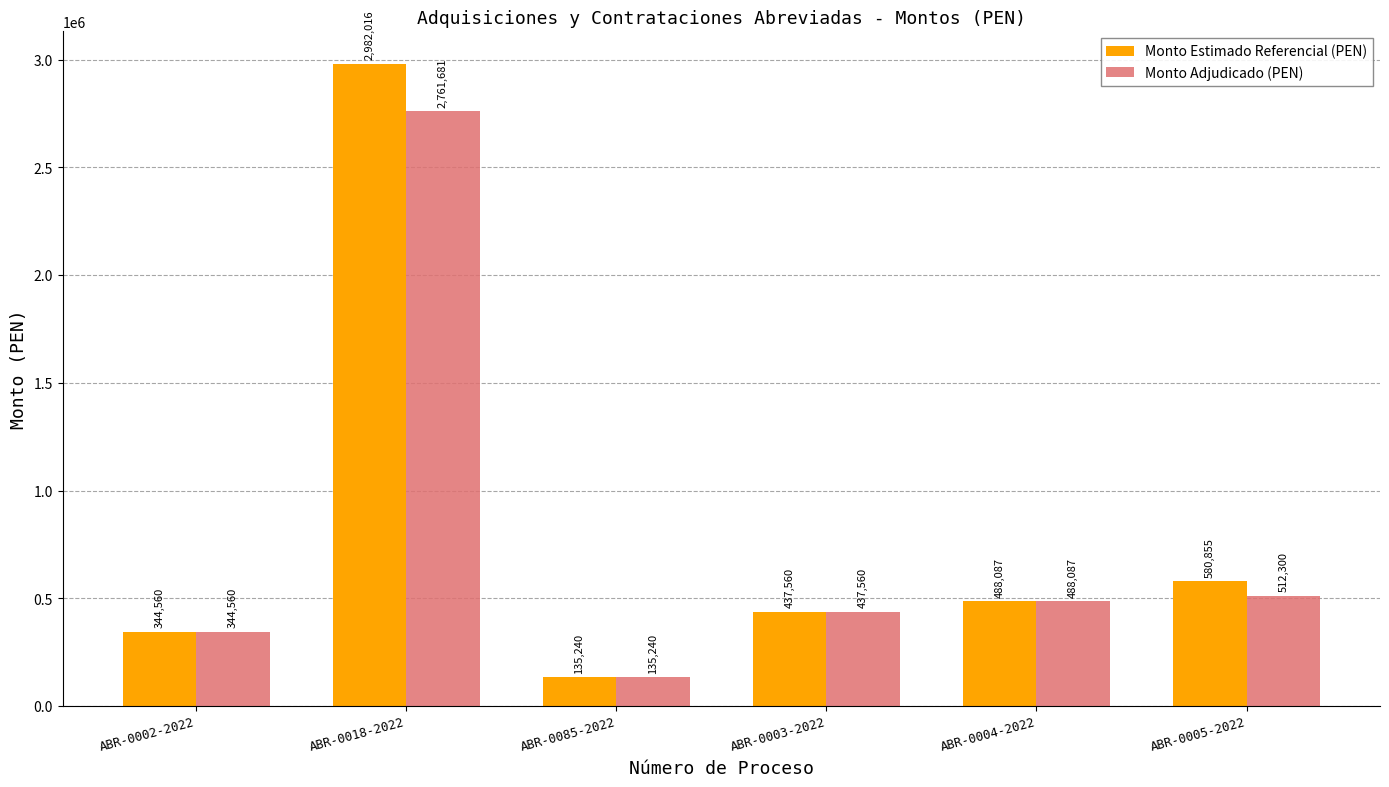

What is the label of the 5th bar from the left?

ABR-0004-2022